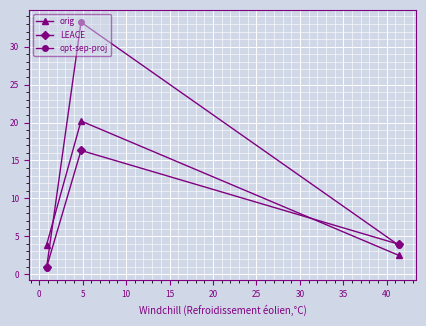

At how many categories does at least one series exceed 0?

3